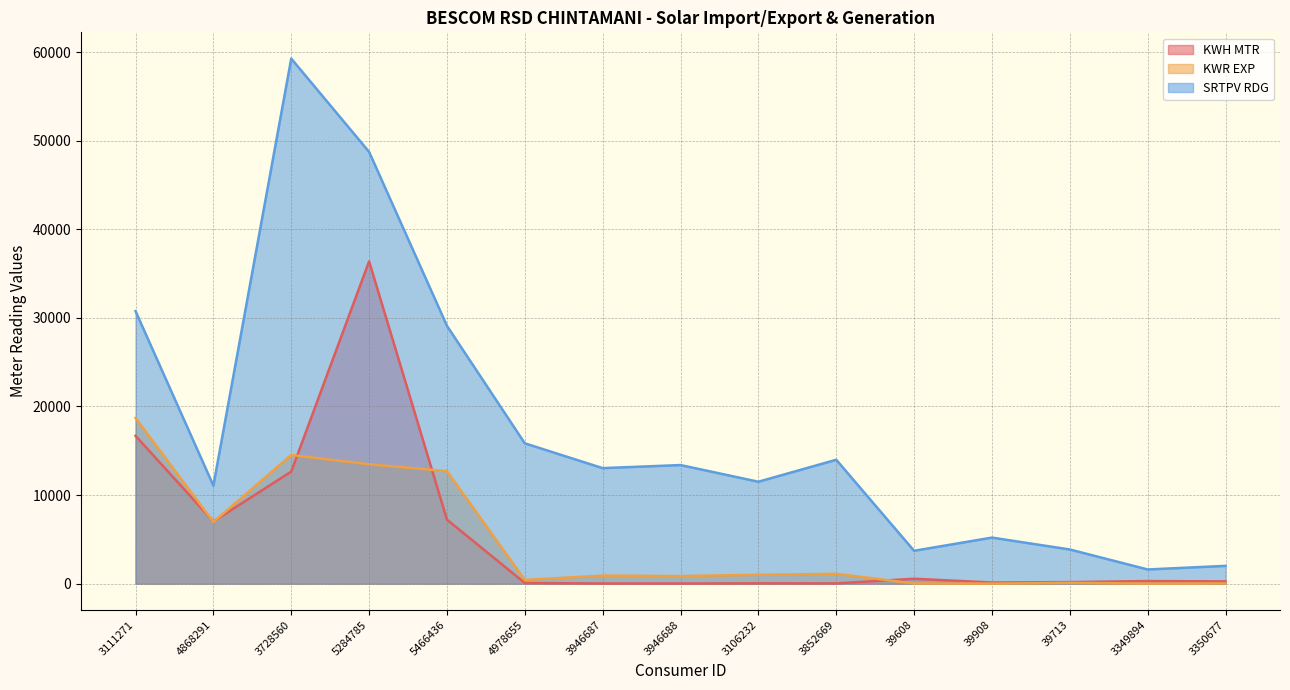

True or false: KWH MTR has more than 2 points higher than both neighbors.

True